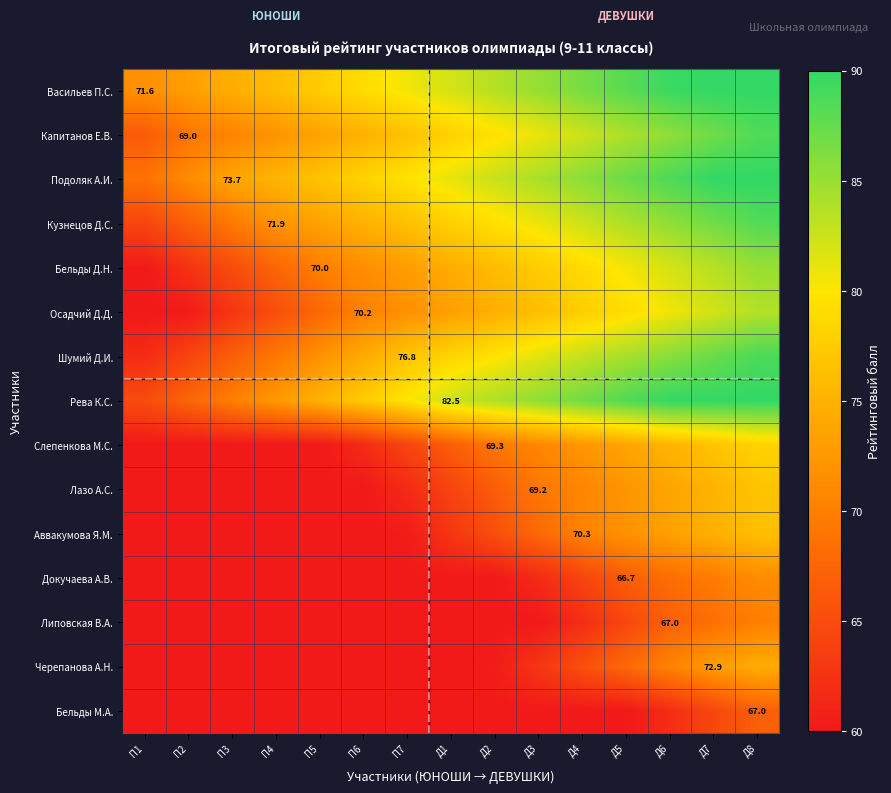

The value of Васильев П.С. at Д5 is 20.4. True or false?

False